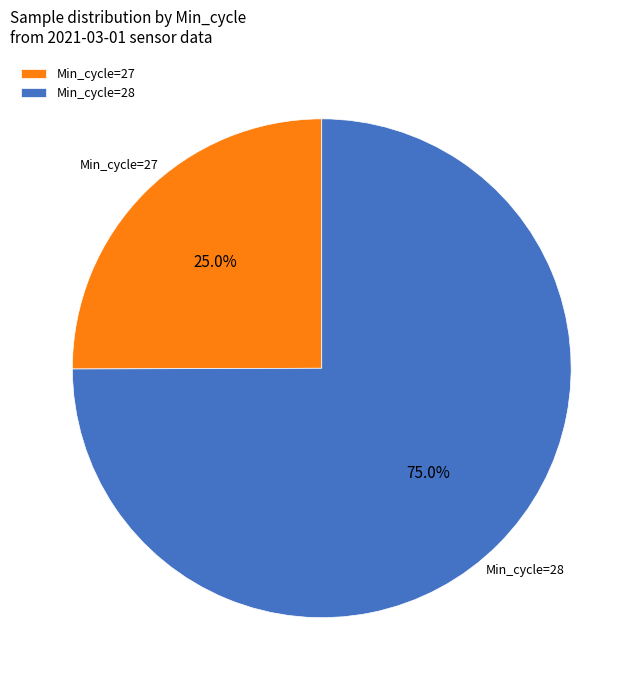

Does any single category account for the majority?

Yes